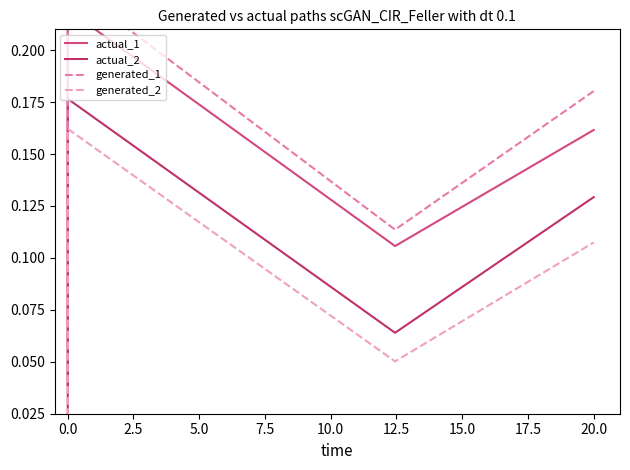

What is the highest value of the actual_1 series?

0.2